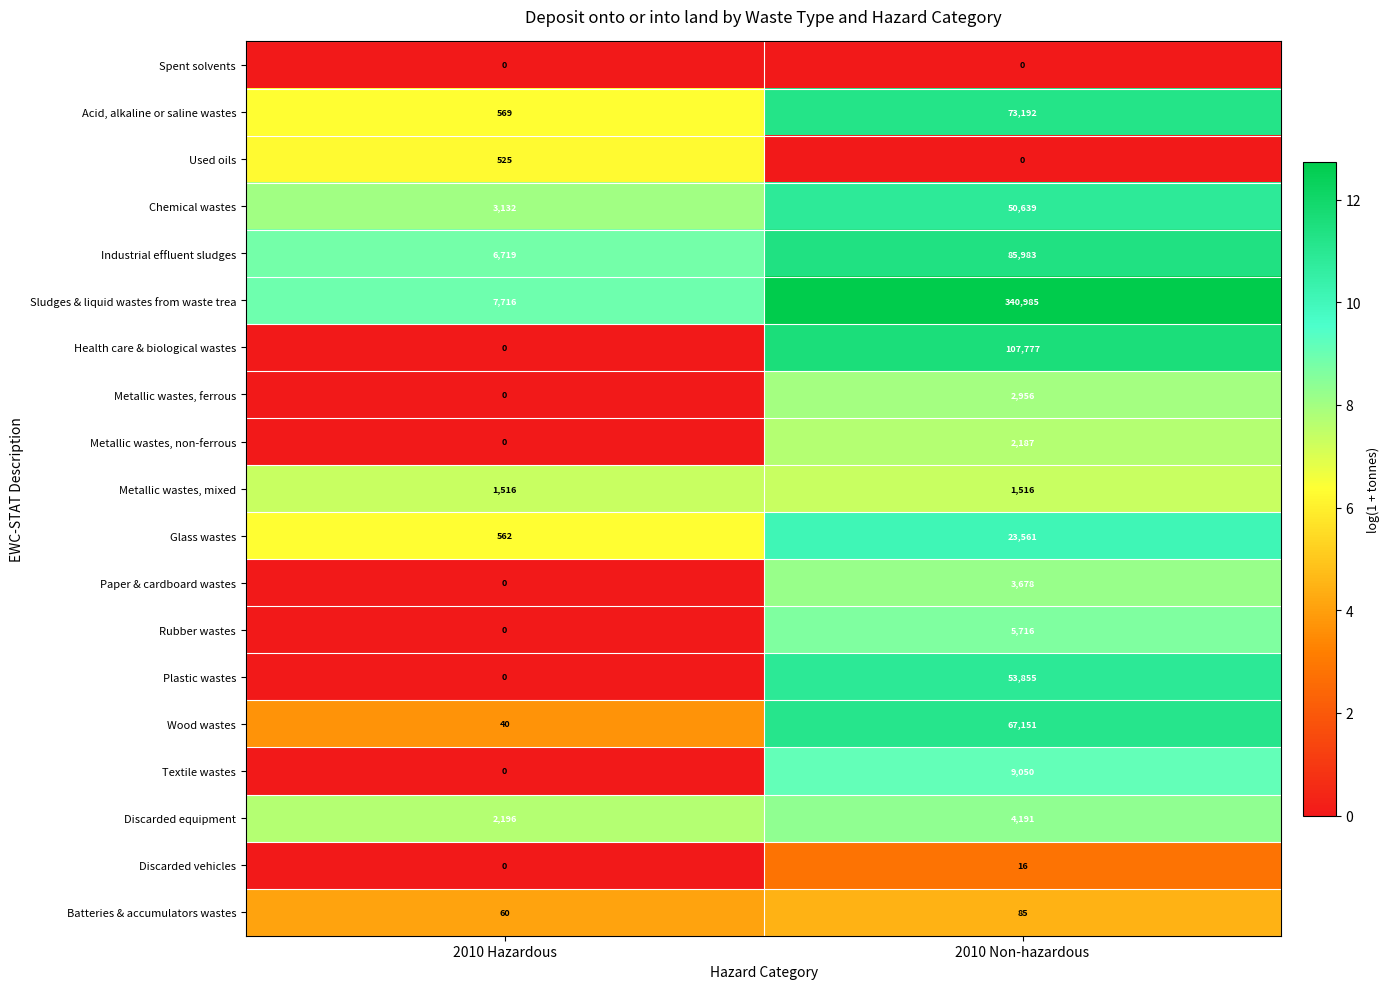

Which series has the largest range (max minus min)?

Sludges & liquid wastes from waste trea